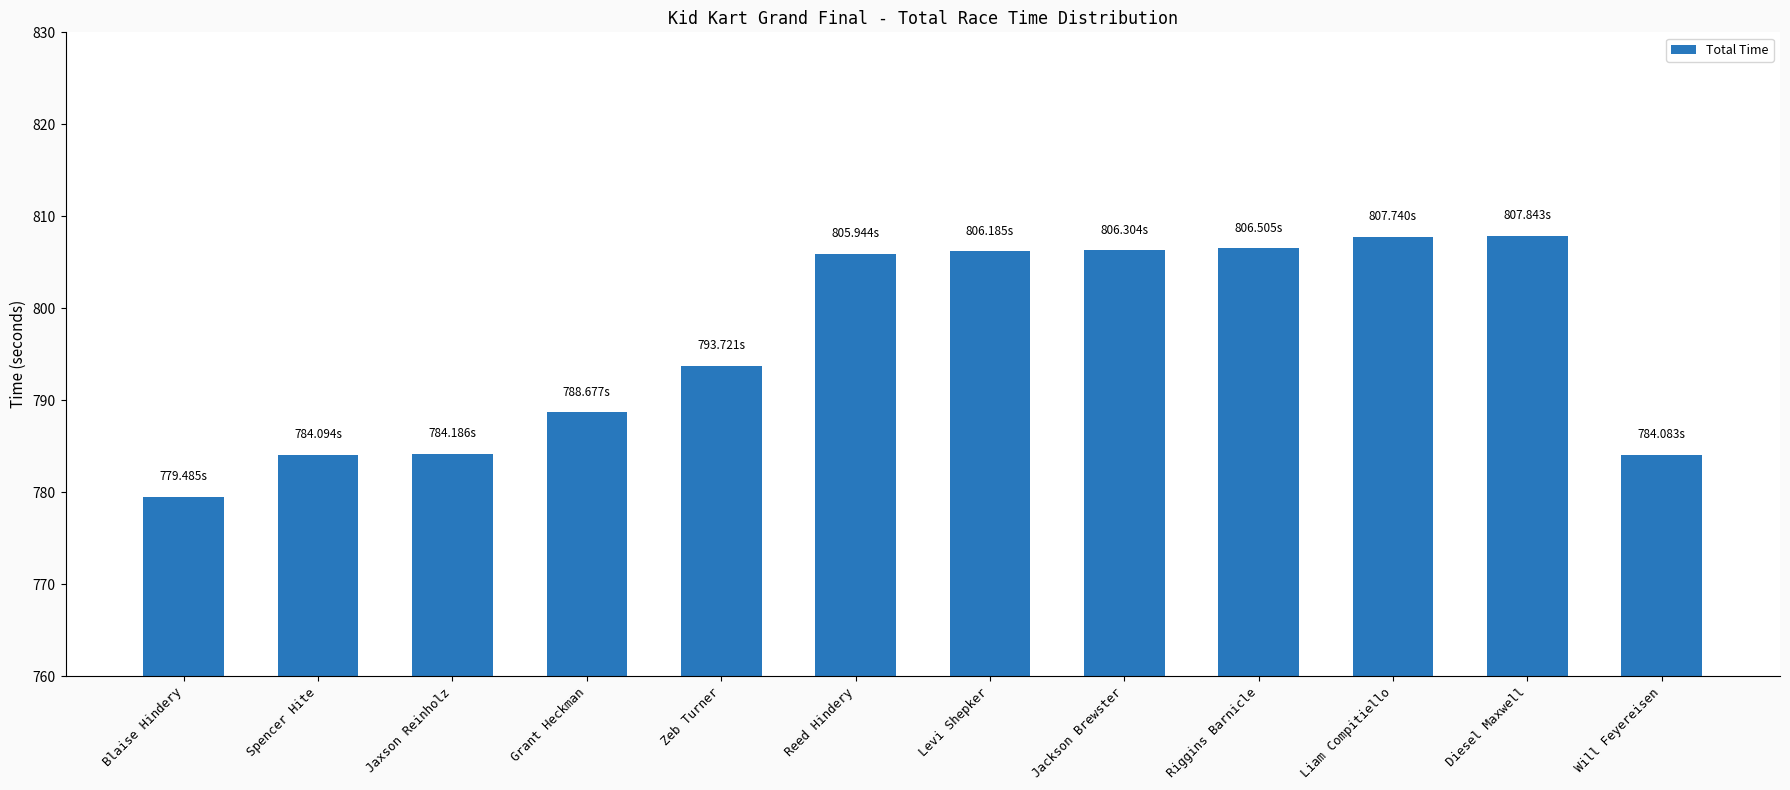

What is the greatest value displayed?

807.8